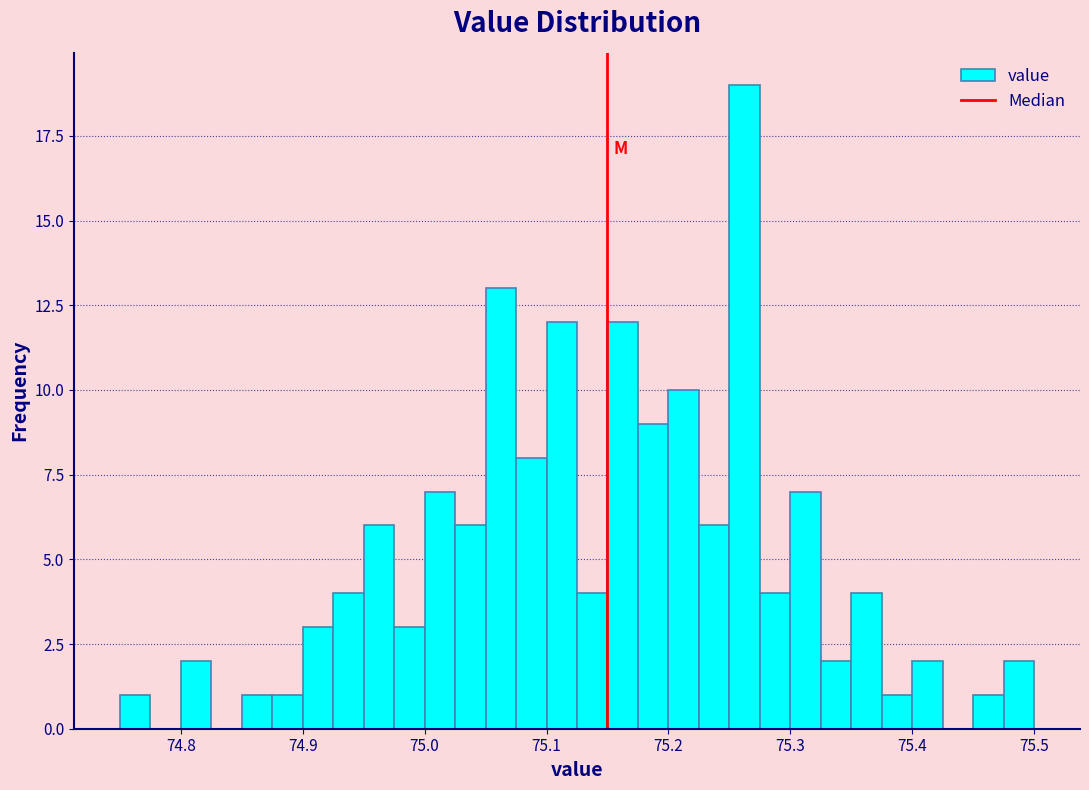

Around what value on the x-axis is the tallest bar? Give the approximate position of its centre, as read against the axis.

75.26